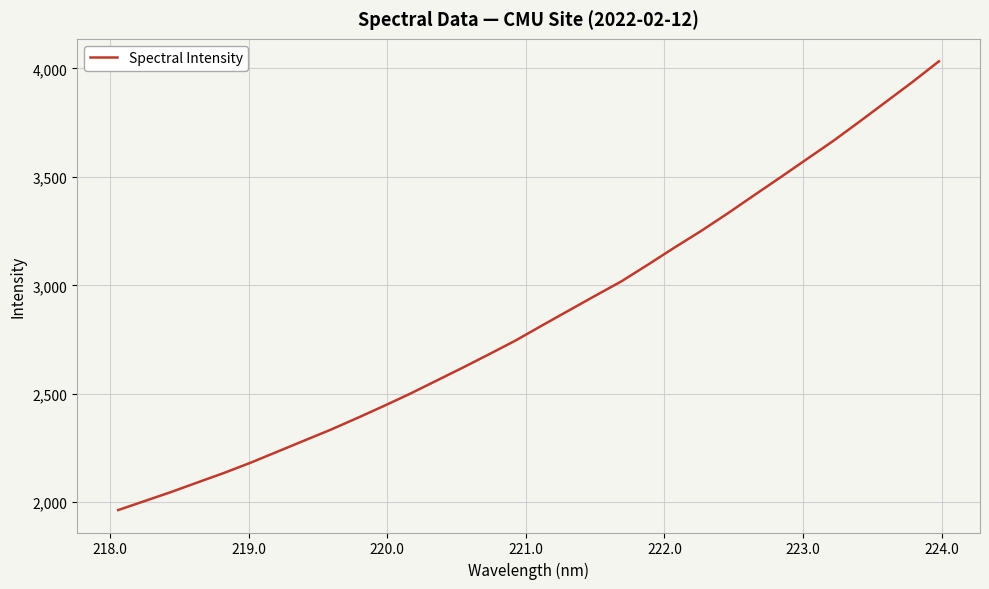

What is the minimum value shown in the chart?

1963.5